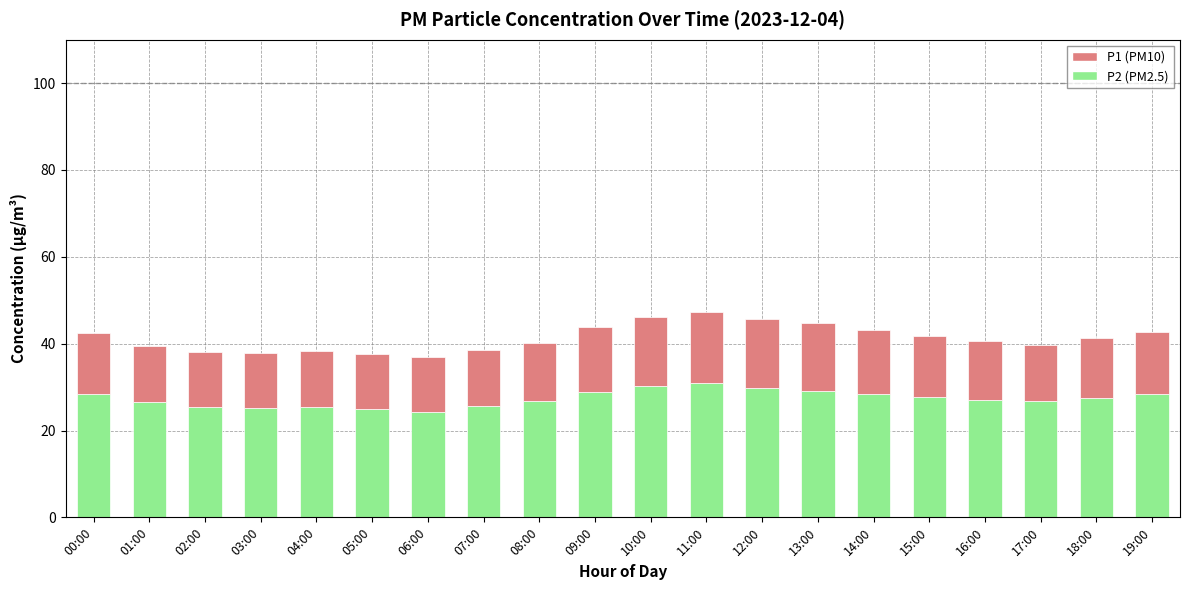

What is the total value across all series at 08:00?

40.1